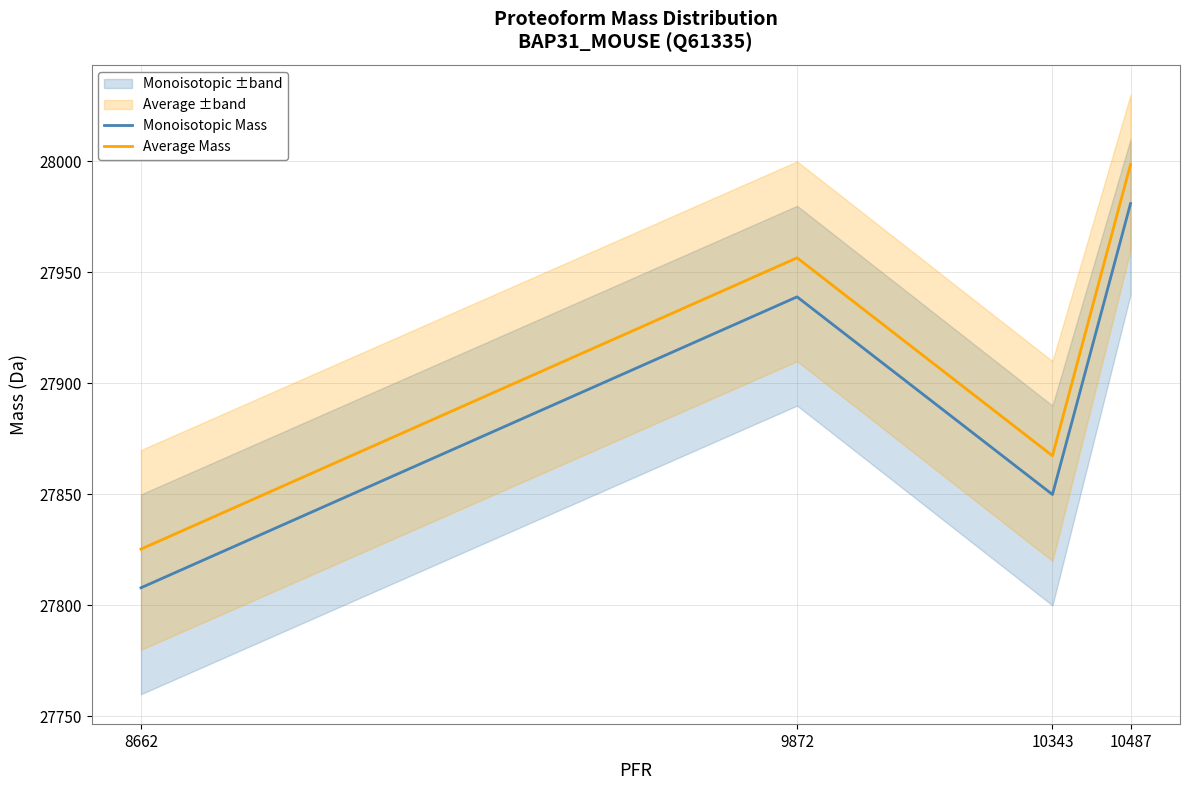

What is the minimum value shown in the chart?

27807.9